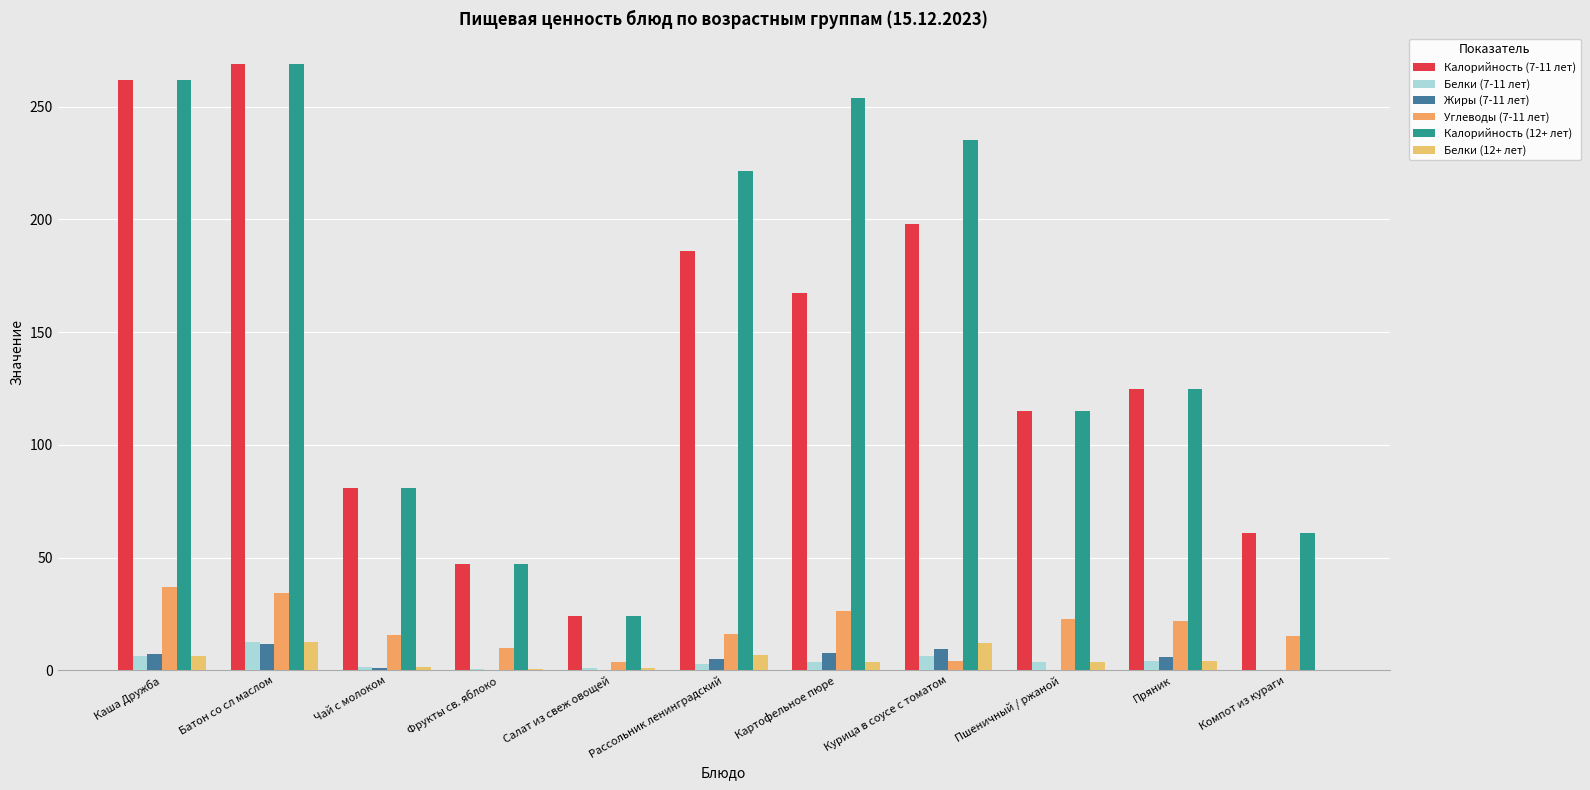

What is the difference between the maximum and minimum values in the Белки (12+ лет) series?

12.4